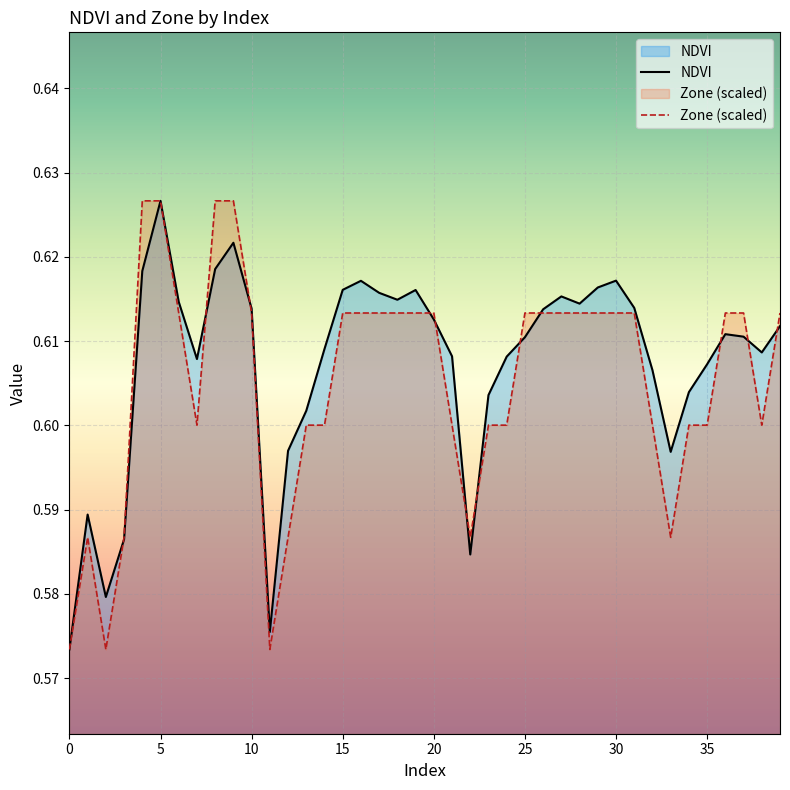

What is the label of the 18th point from the right?

22